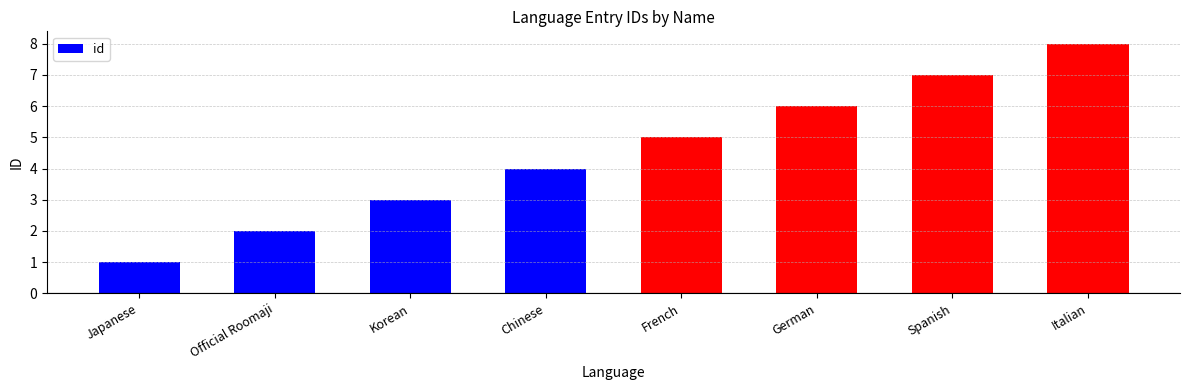

How many data points does each series have?

8